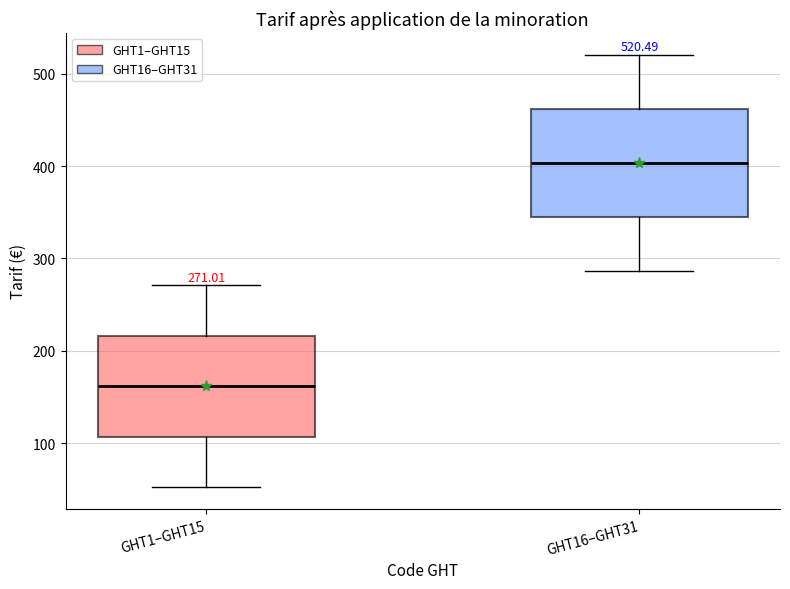

Which box has the lowest median line?

GHT1–GHT15